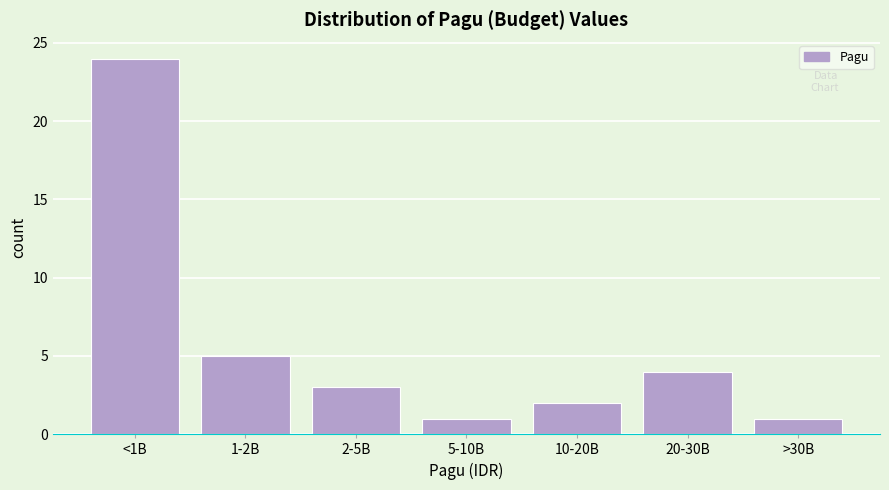

Reading left to right, transcribe all the data shown in this chart.

24	5	3	1	2	4	1